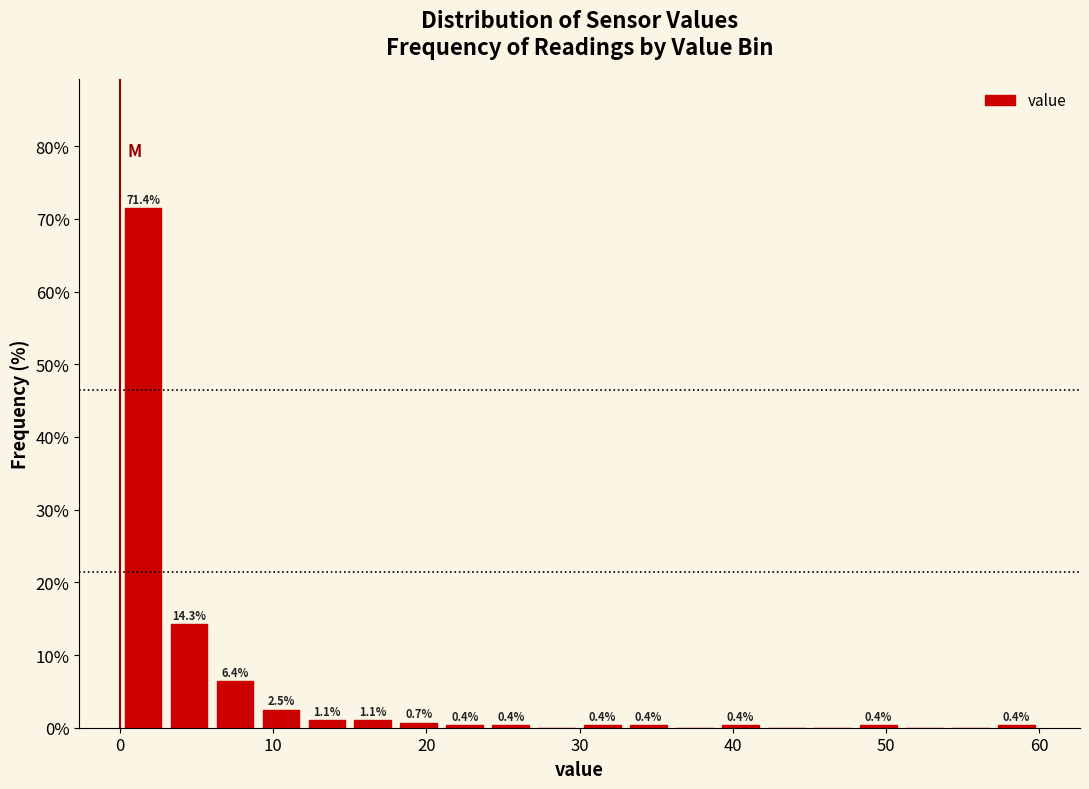

Read against the x-axis, roughly where is the centre of the tallest bar?

2